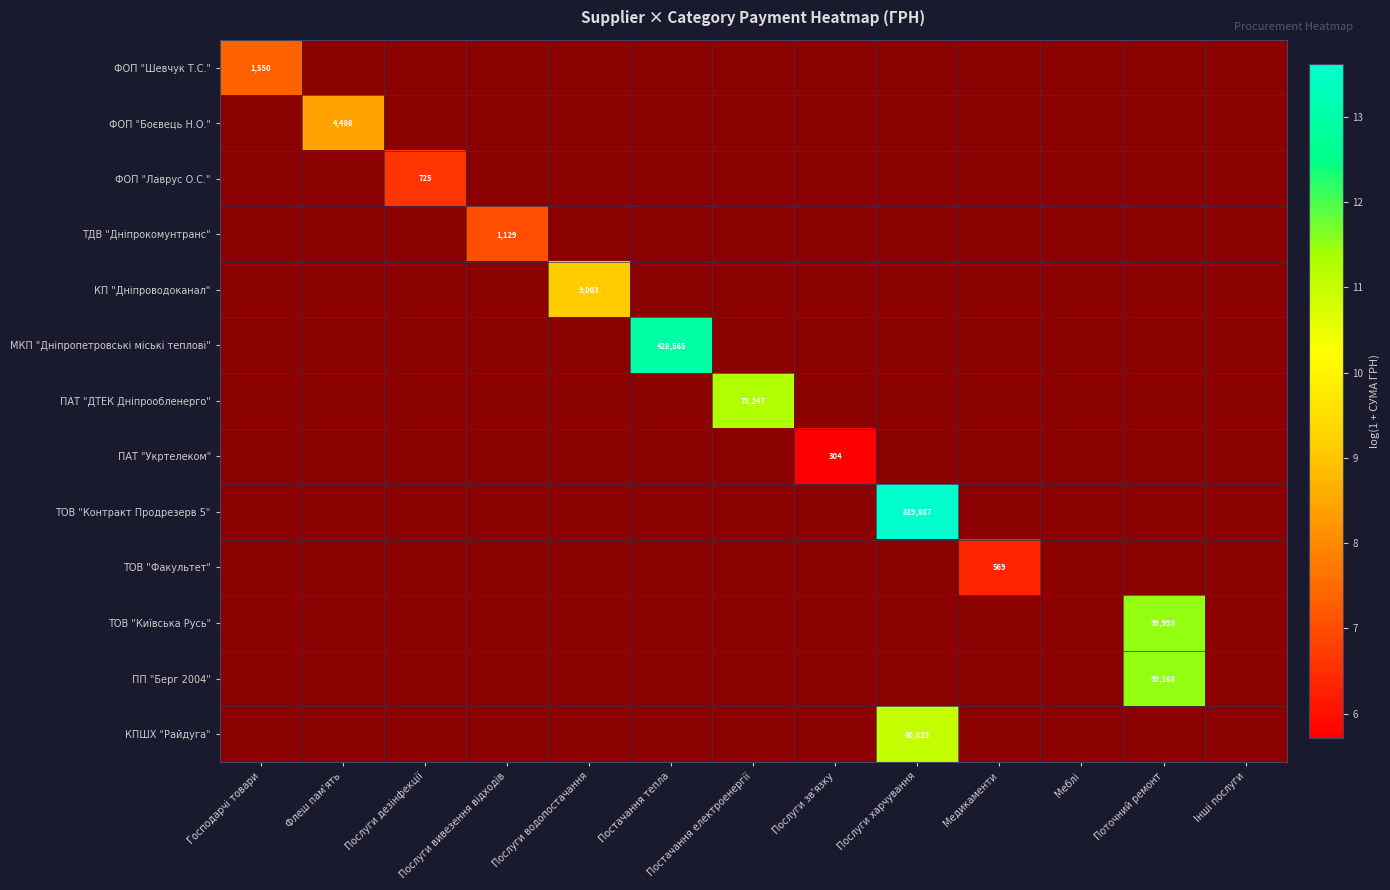

How many series are shown in this chart?

13